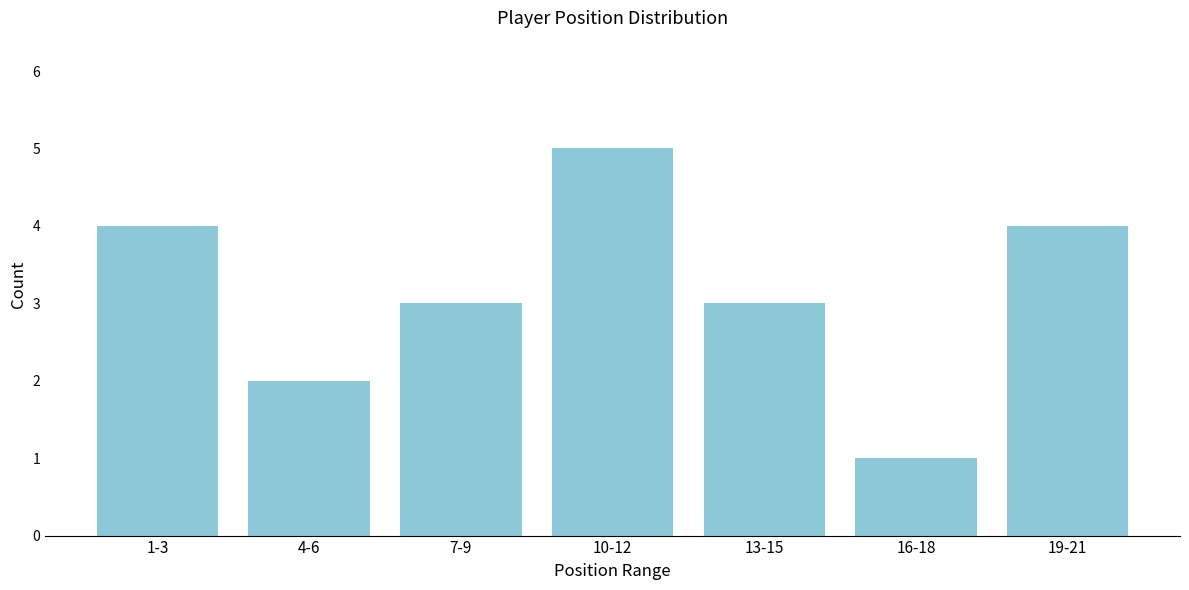

Reading right to left, what are all the values shown in this chart?

19-21=4	16-18=1	13-15=3	10-12=5	7-9=3	4-6=2	1-3=4